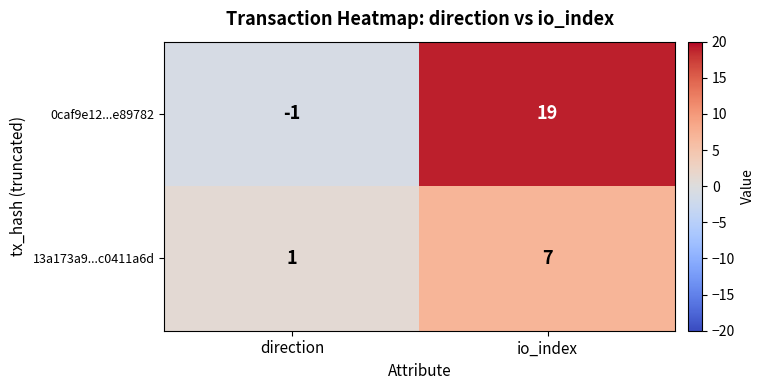

What value does the 13a173a9...c0411a6d series have at io_index?

7